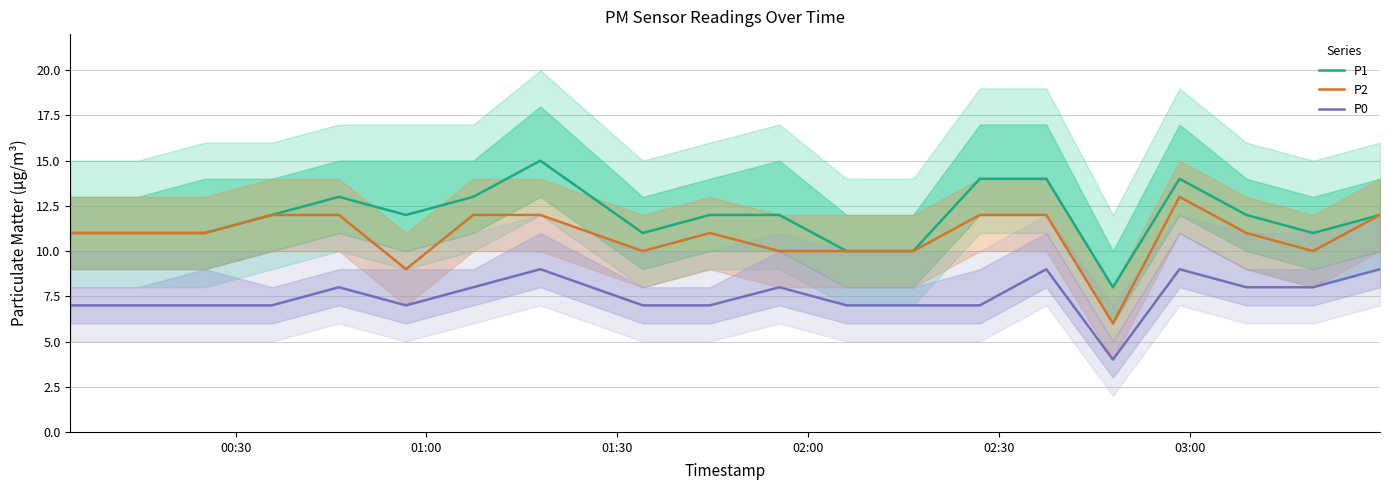

Reading right to left, what are all the values shown in this chart?

P1: 12	11	12	14	8	14	14	10	10	12	12	11	15	13	12	13	12	11	11	11
P2: 12	10	11	13	6	12	12	10	10	10	11	10	12	12	9	12	12	11	11	11
P0: 9	8	8	9	4	9	7	7	7	8	7	7	9	8	7	8	7	7	7	7